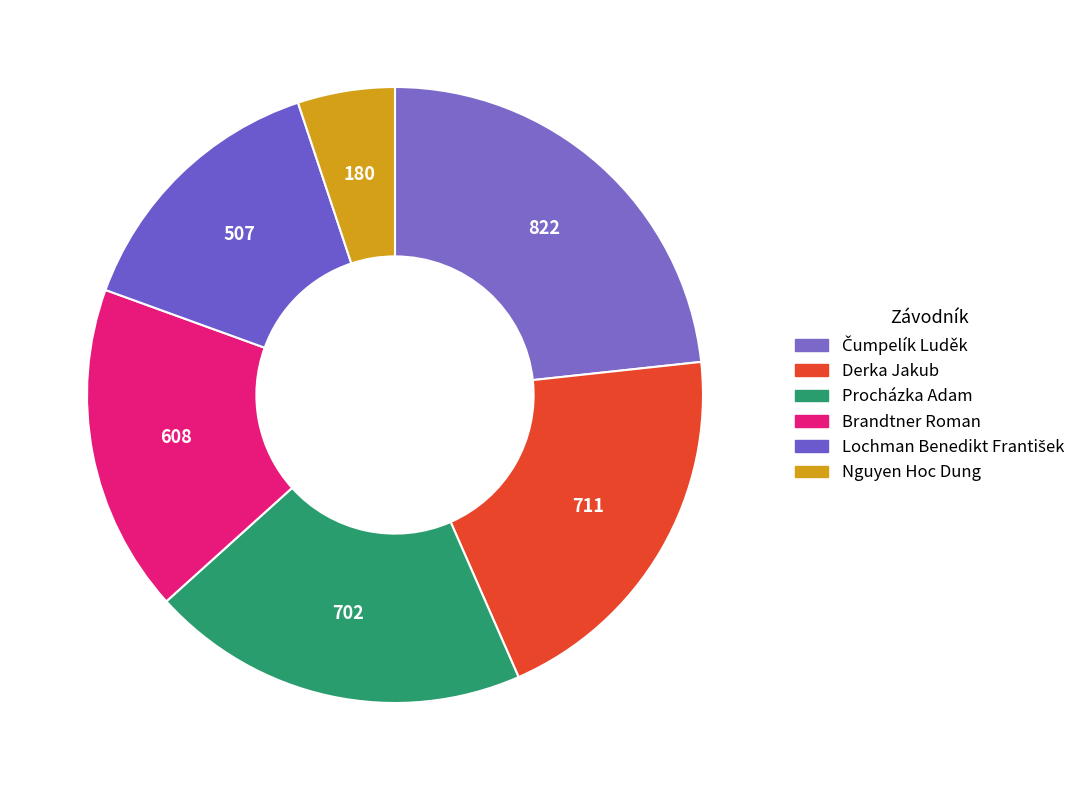

What is the largest slice in the pie chart?

Čumpelík Luděk